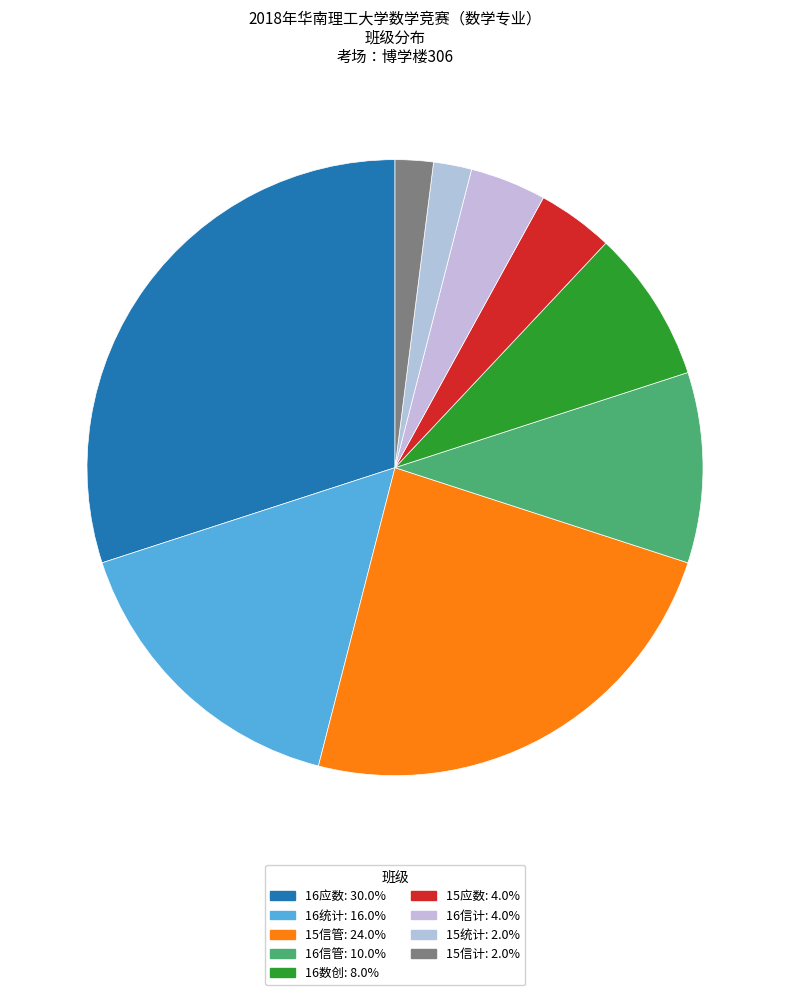

Count the number of slices in the pie.

9